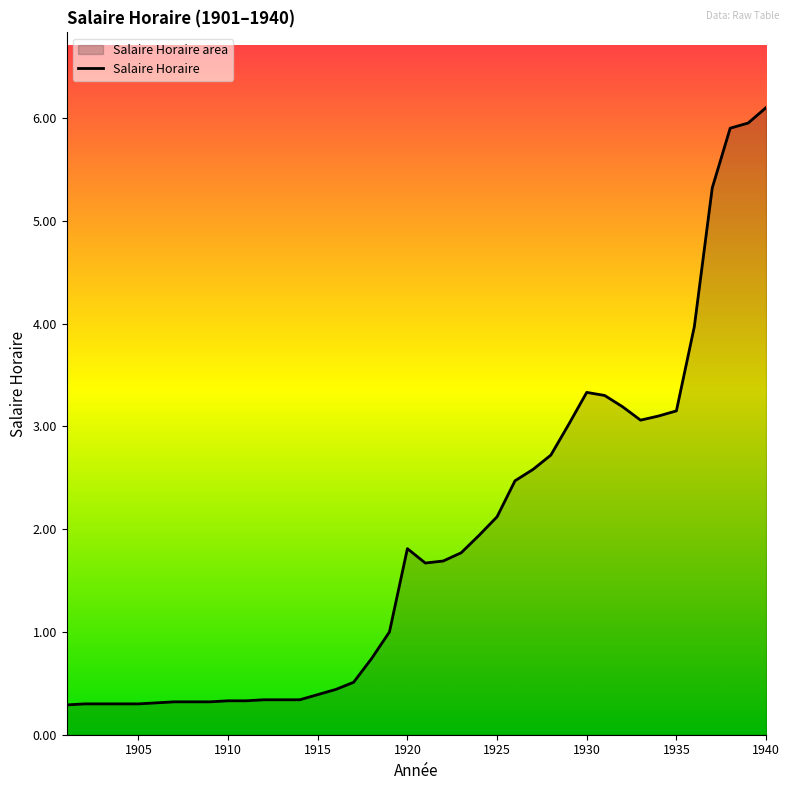

Where does the data first go above 1?

1920